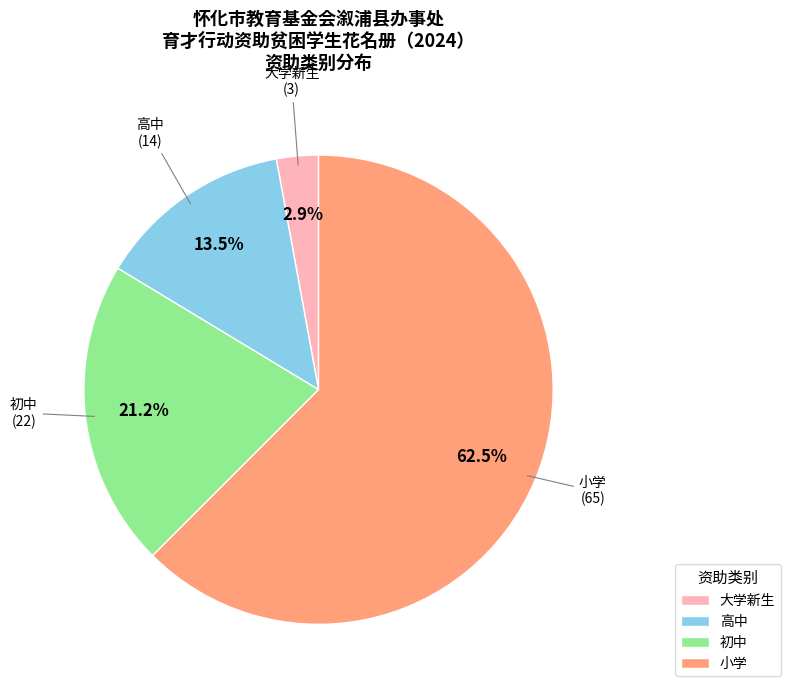

Which category accounts for the majority?

小学